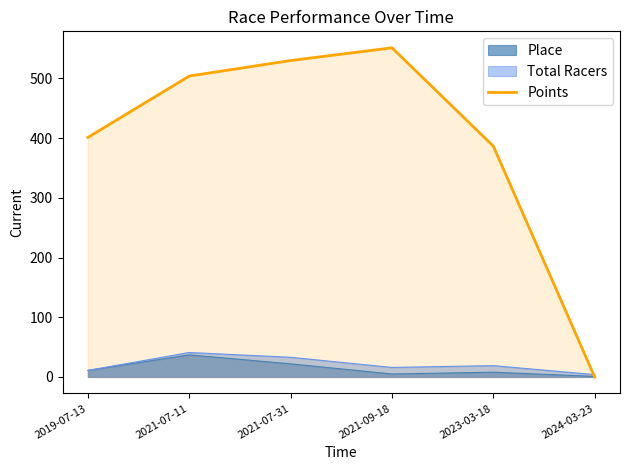

How many values are above zero?

5